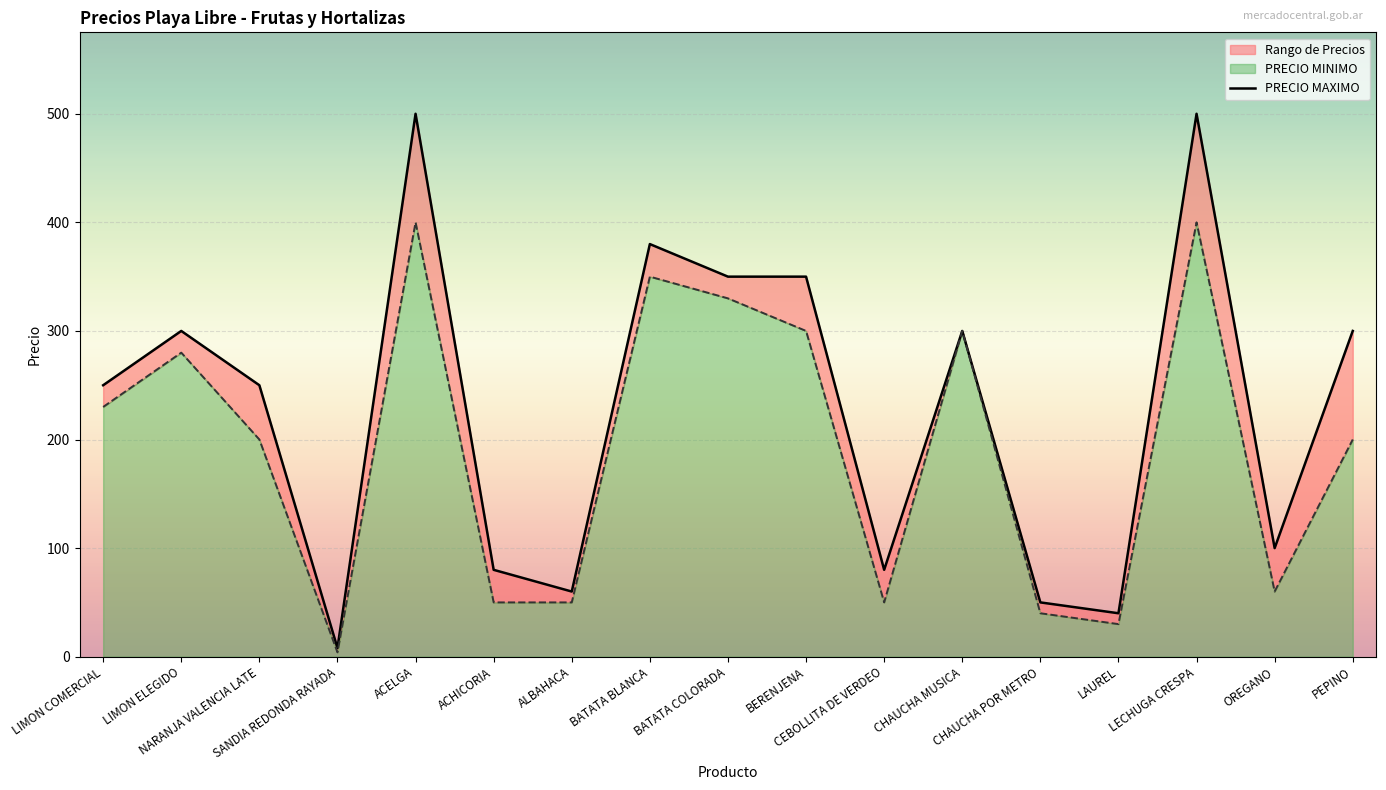

Rank the categories by value from lowest to highest.

SANDIA REDONDA RAYADA, LAUREL, CHAUCHA POR METRO, ALBAHACA, ACHICORIA, CEBOLLITA DE VERDEO, OREGANO, LIMON COMERCIAL, NARANJA VALENCIA LATE, LIMON ELEGIDO, CHAUCHA MUSICA, PEPINO, BATATA COLORADA, BERENJENA, BATATA BLANCA, ACELGA, LECHUGA CRESPA